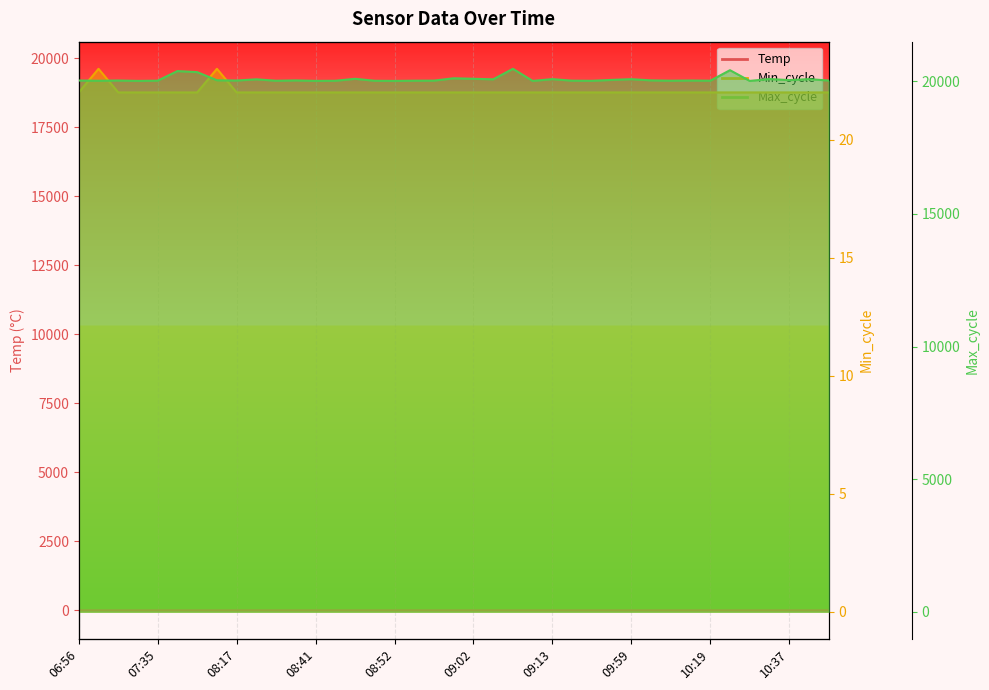

True or false: Max_cycle and Min_cycle cross at least once.

False